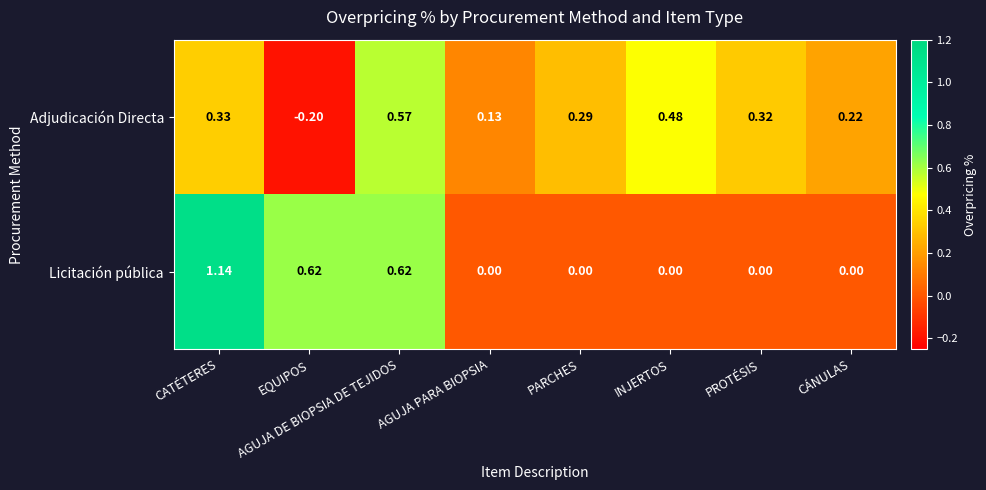

Which series changed the most between EQUIPOS and PARCHES?

Licitación pública